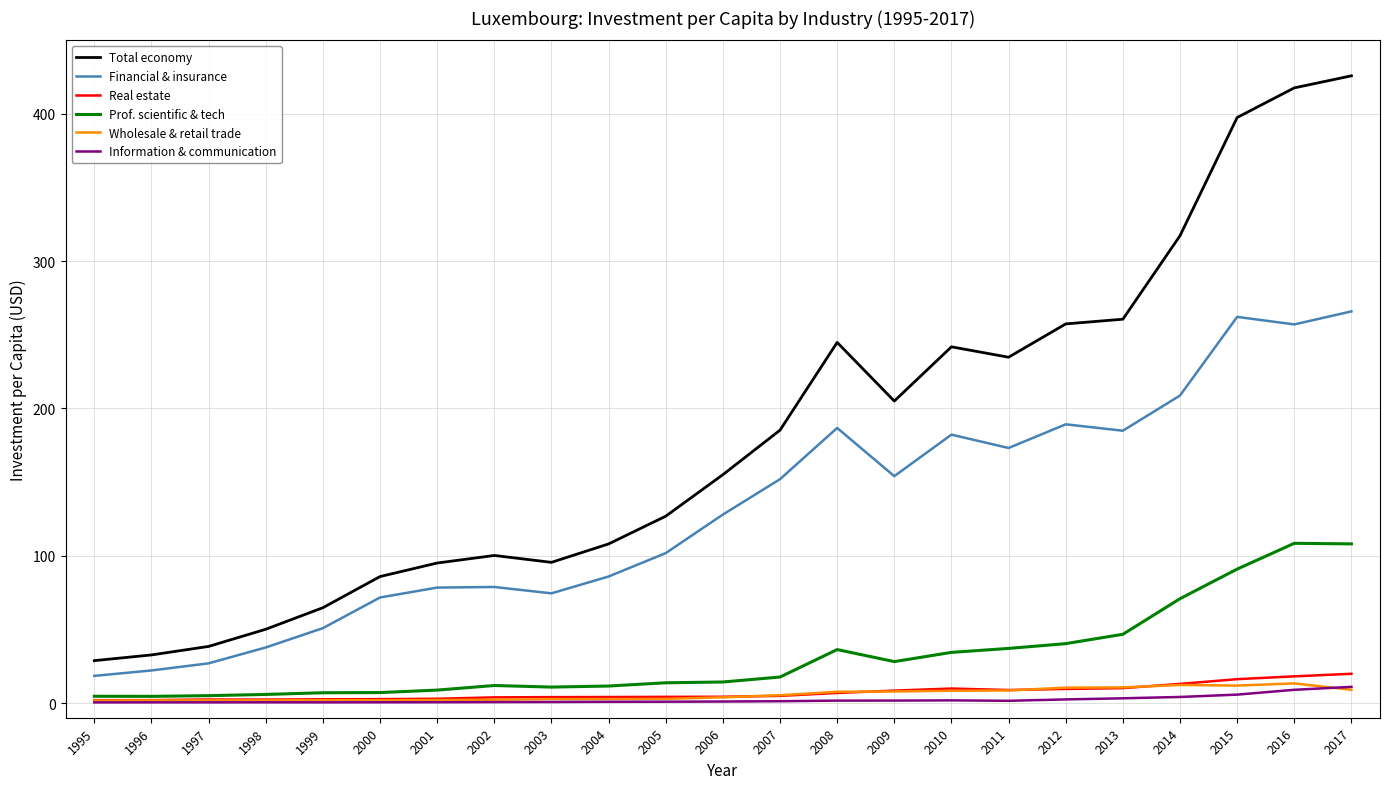

What is the highest value of the Real estate series?

19.8